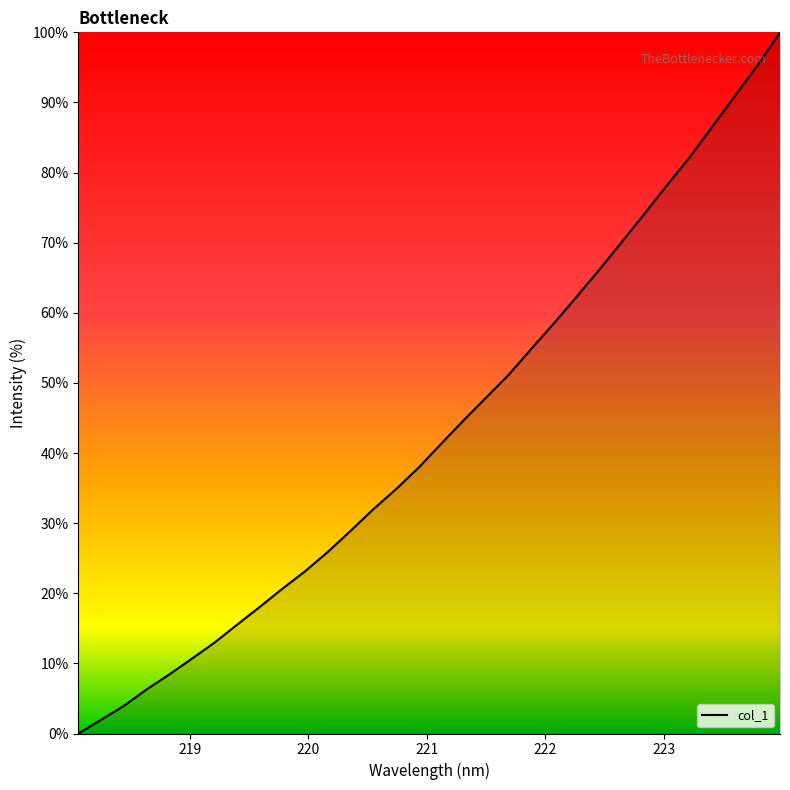

What is the difference between the maximum and minimum values?

100.0